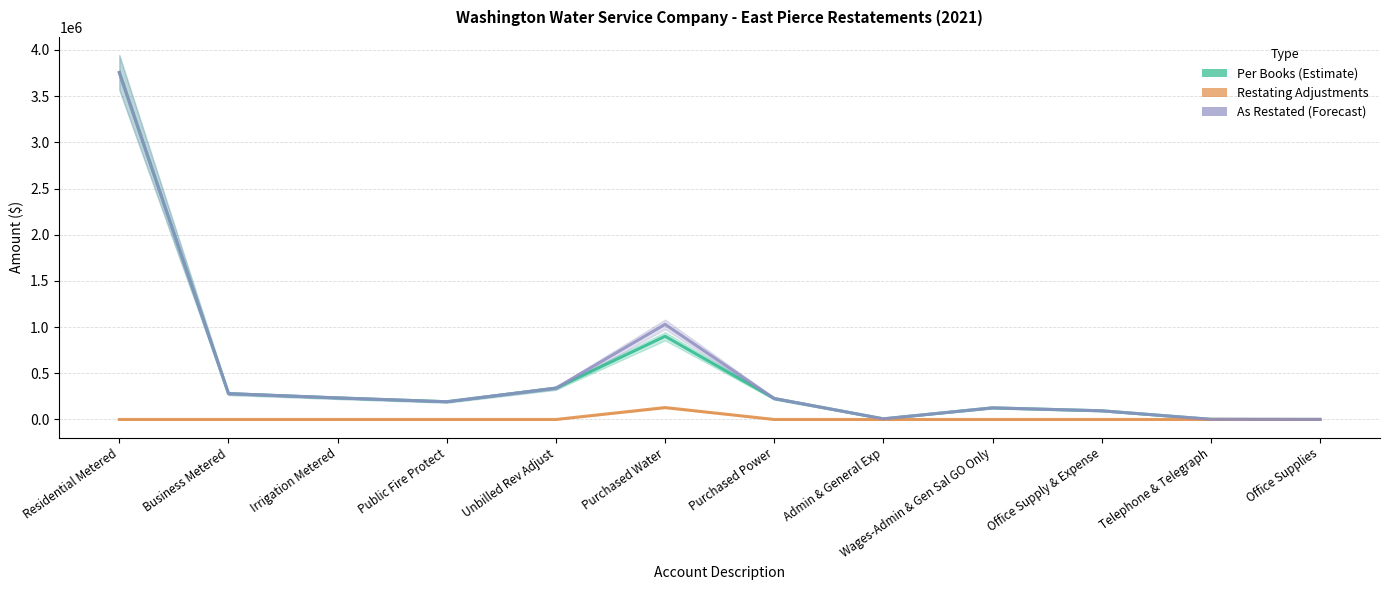

Is it true that Restating Adjustments equals 42511.3 at Irrigation Metered?

False